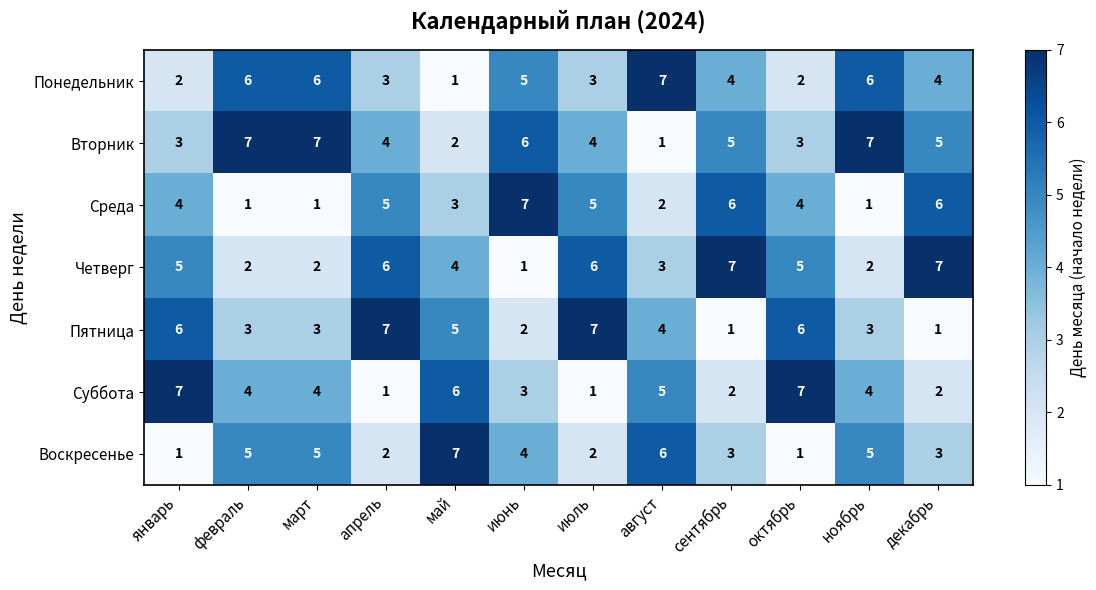

What is the average value of the Среда series?

4